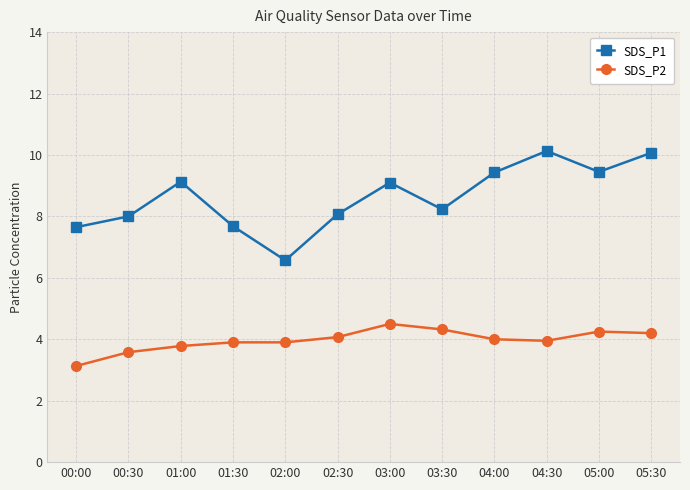

What is the spread (max minus min) of values at 03:00?

4.6